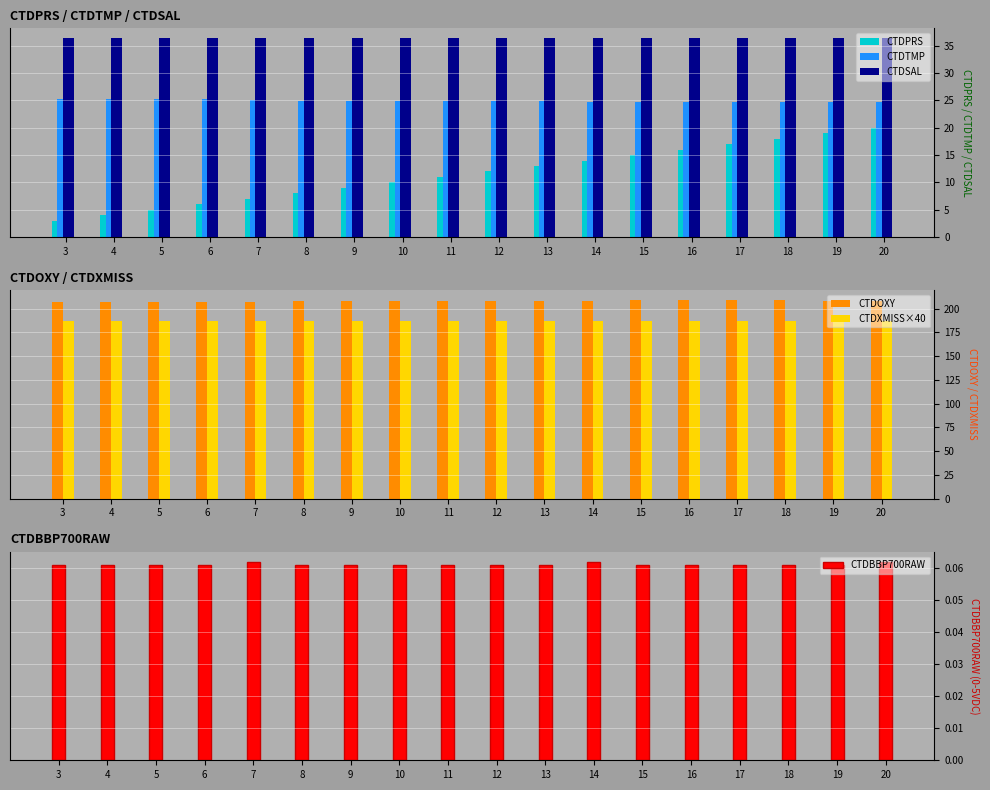

What is the approximate value of CTDBBP700RAW at 17?

0.1